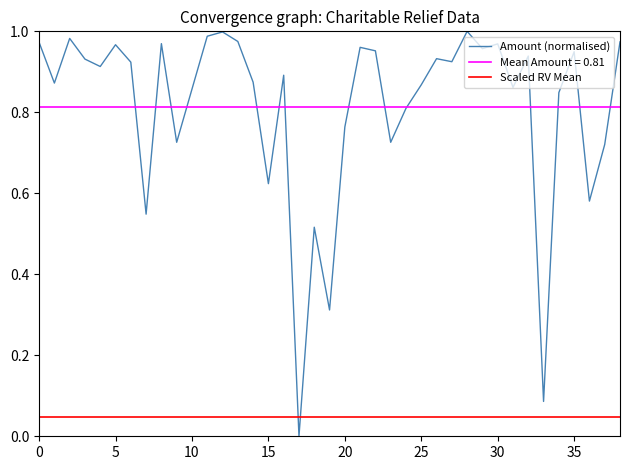

True or false: the data has more than 0 interior local peaks.

True